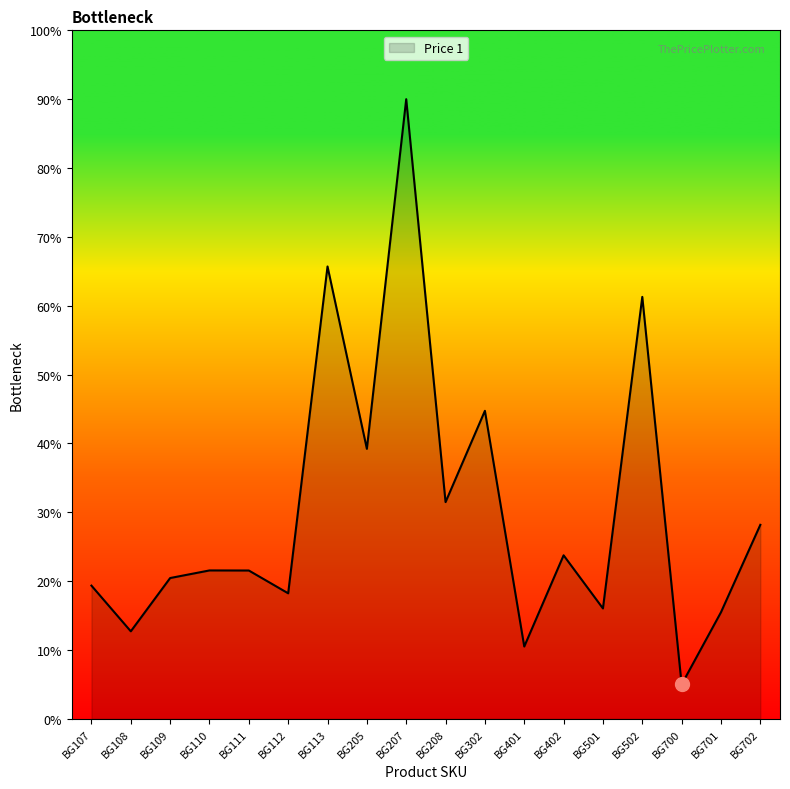

At which category does the chart reach its minimum across all series?

BG700